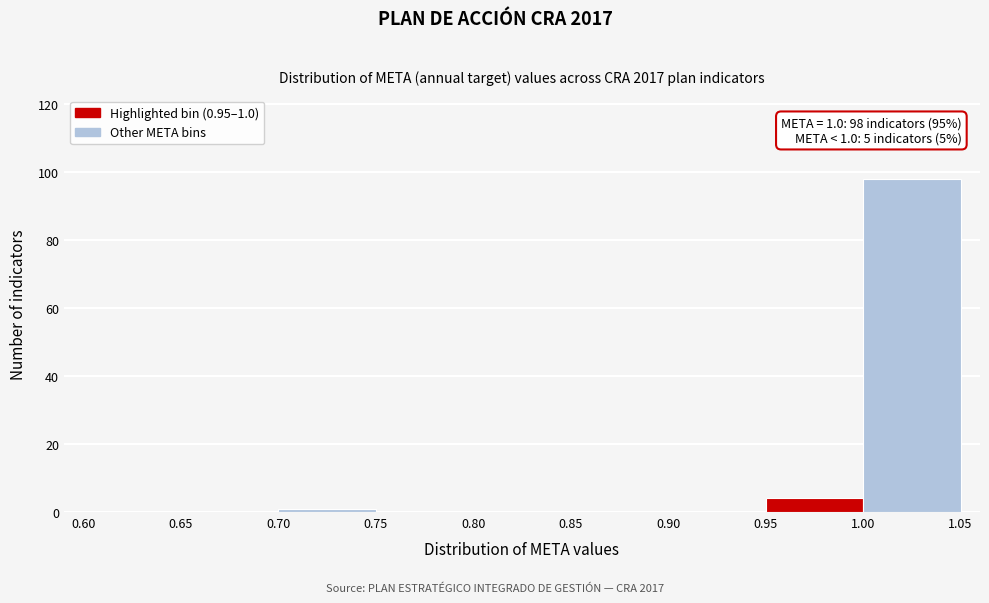

Over which range of the x-axis is the bar tallest?

1.00 to 1.05